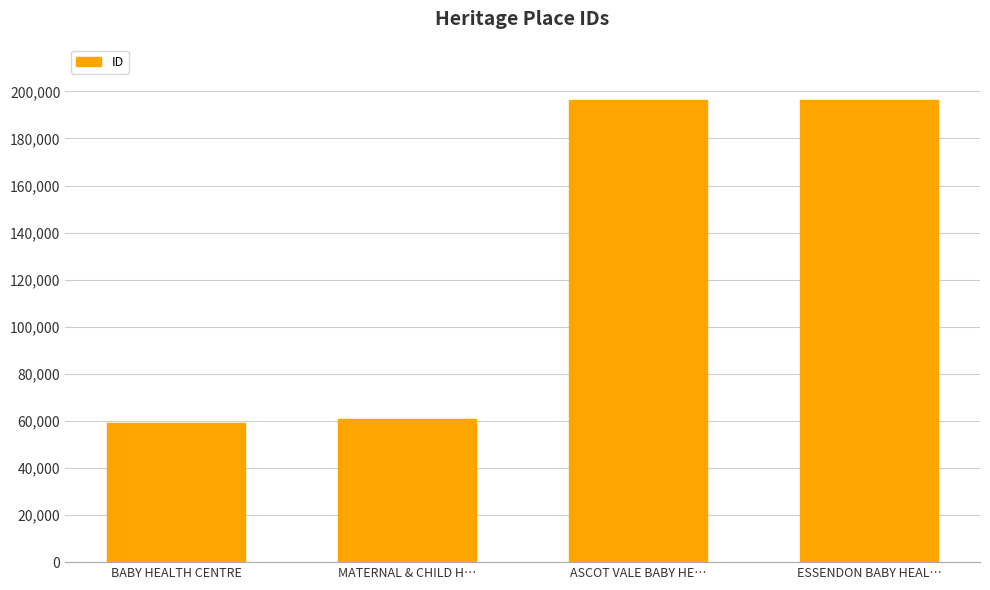

What is the minimum value shown in the chart?

59059